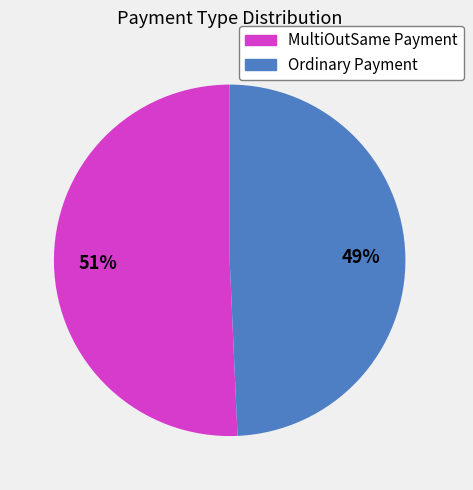

Which slice is the largest?

MultiOutSame Payment